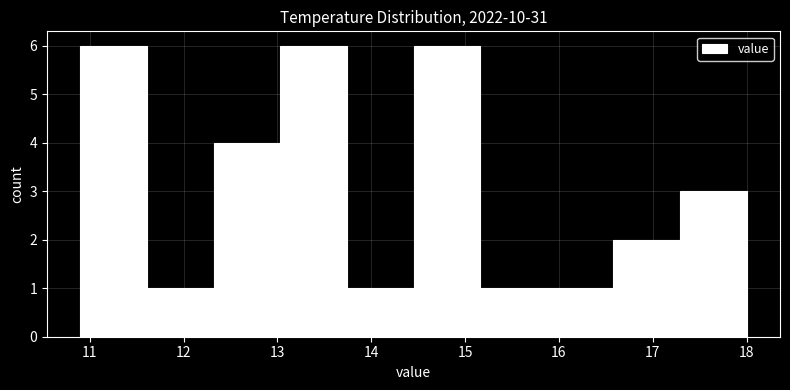

Reading left to right, list every bar in this chart as the range it spans on the x-axis followed by its height. Neither the bar edges nor the heights are printed on the chart, so give them approximately, as read against the axes.

10.90 to 11.61: 6
11.61 to 12.32: 1
12.32 to 13.03: 4
13.03 to 13.74: 6
13.74 to 14.45: 1
14.45 to 15.16: 6
15.16 to 15.87: 1
15.87 to 16.58: 1
16.58 to 17.29: 2
17.29 to 18.00: 3